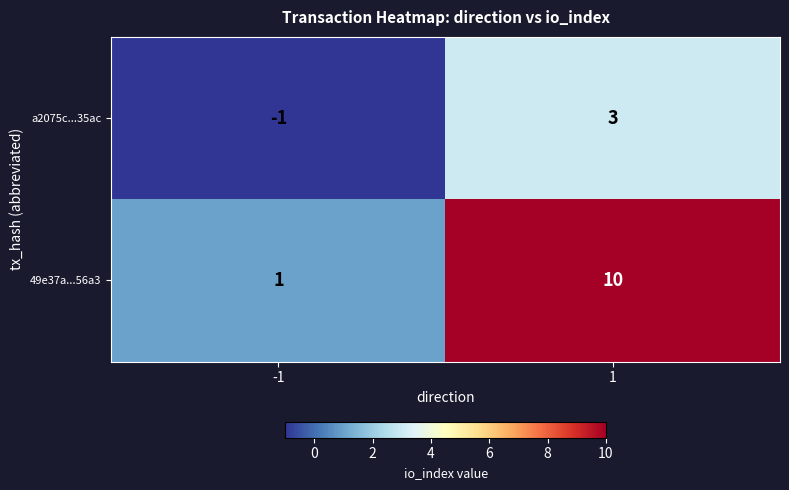

What is the difference between the 49e37a...56a3 values at 1 and -1?

9